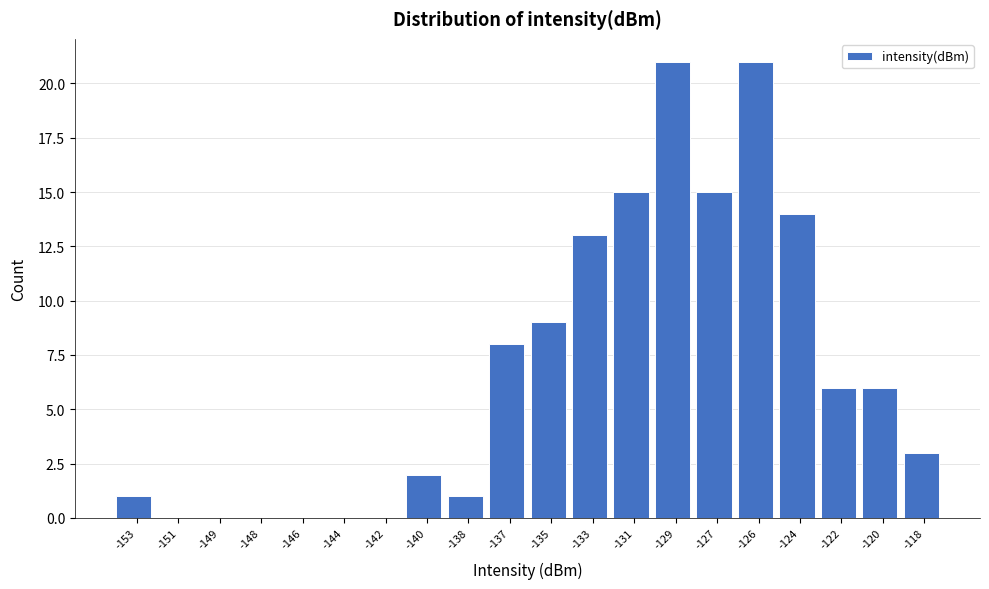

Reading left to right, list all the values displayed in this chart.

-153=1	-151=0	-149=0	-148=0	-146=0	-144=0	-142=0	-140=2	-138=1	-137=8	-135=9	-133=13	-131=15	-129=21	-127=15	-126=21	-124=14	-122=6	-120=6	-118=3